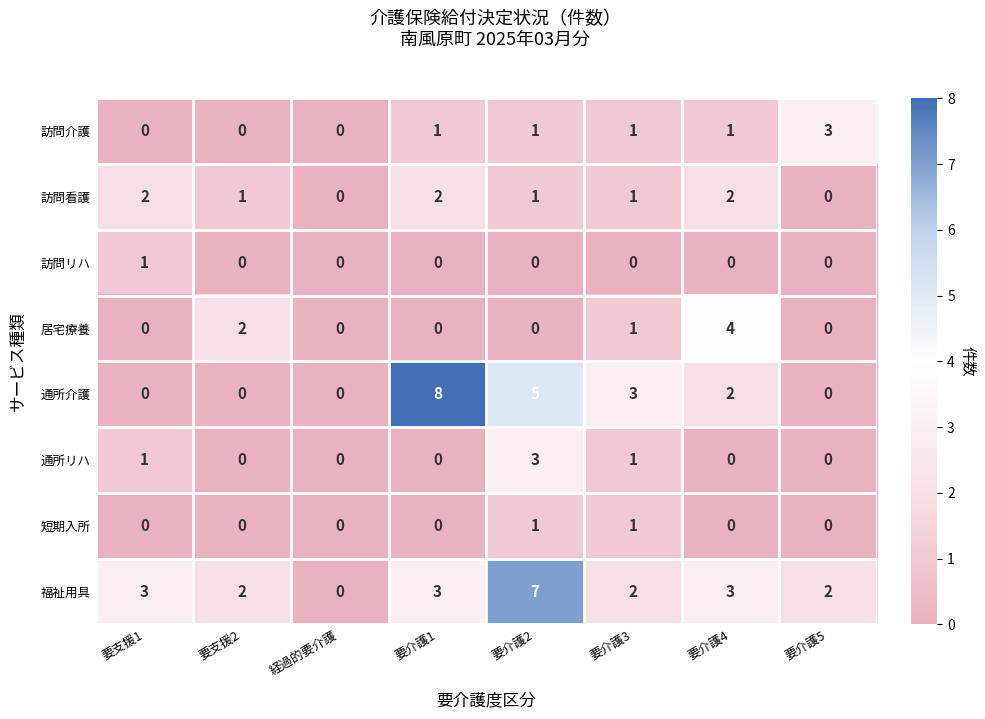

What is the highest value of the 福祉用具 series?

7